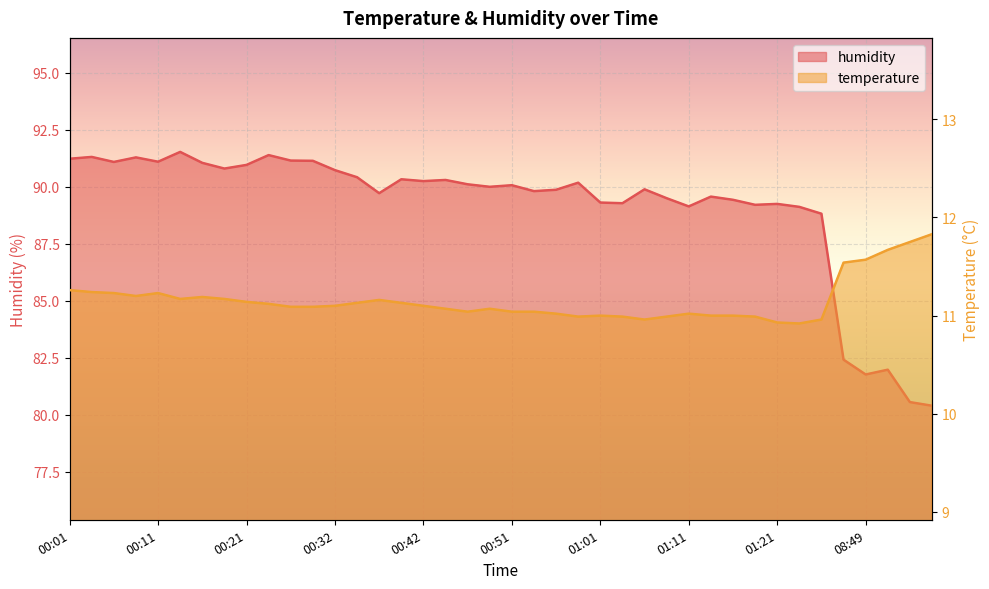

Reading left to right, extract all data points from this chart.

temperature: 11.3	11.2	11.2	11.2	11.2	11.2	11.2	11.2	11.1	11.1	11.1	11.1	11.1	11.1	11.2	11.1	11.1	11.1	11.0	11.1	11.0	11.0	11.0	11.0	11.0	11.0	11.0	11.0	11.0	11.0	11.0	11.0	10.9	10.9	11.0	11.5	11.6	11.7	11.8	11.8
humidity: 91.2	91.3	91.1	91.3	91.1	91.5	91.0	90.8	91.0	91.4	91.2	91.1	90.7	90.4	89.7	90.3	90.2	90.3	90.1	90.0	90.1	89.8	89.9	90.2	89.3	89.3	89.9	89.5	89.1	89.6	89.4	89.2	89.2	89.1	88.8	82.4	81.8	82.0	80.6	80.4